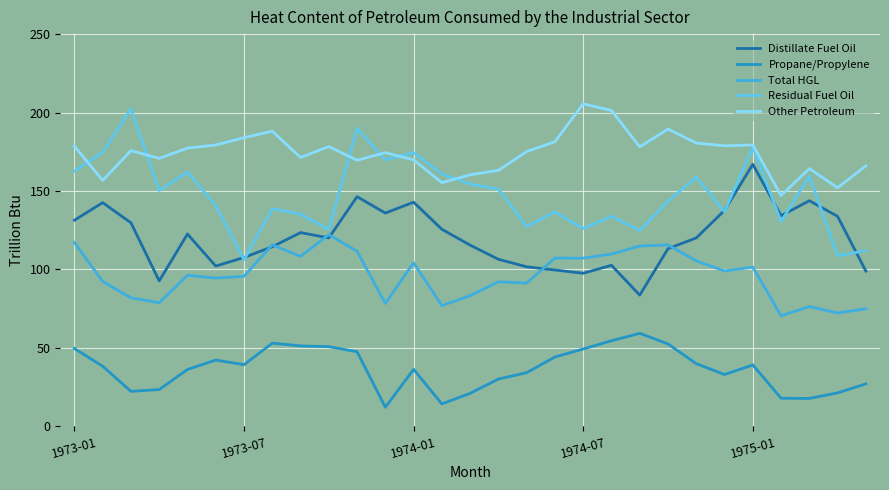

True or false: Residual Fuel Oil and Propane/Propylene cross at least once.

False